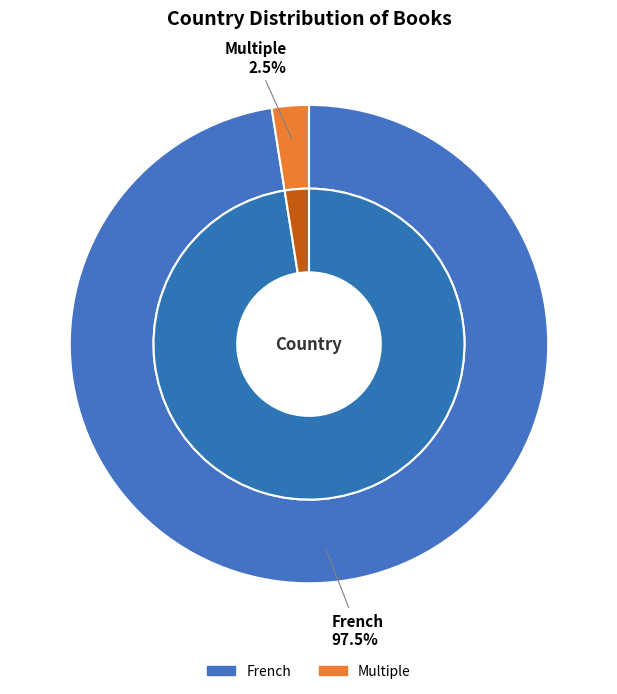

What is the largest slice in the pie chart?

French